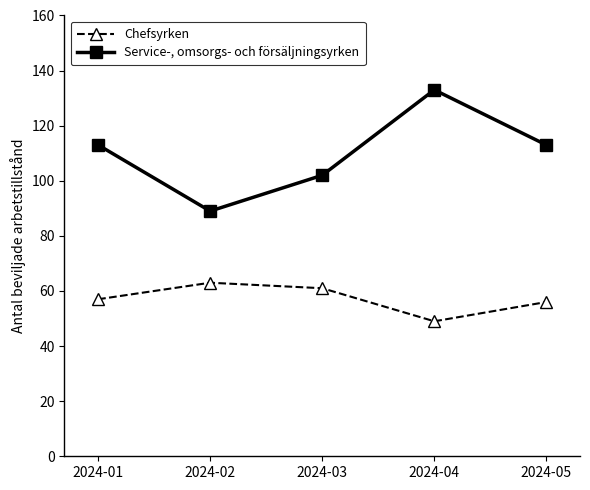

Is this an area chart (filled region under the line)?

No